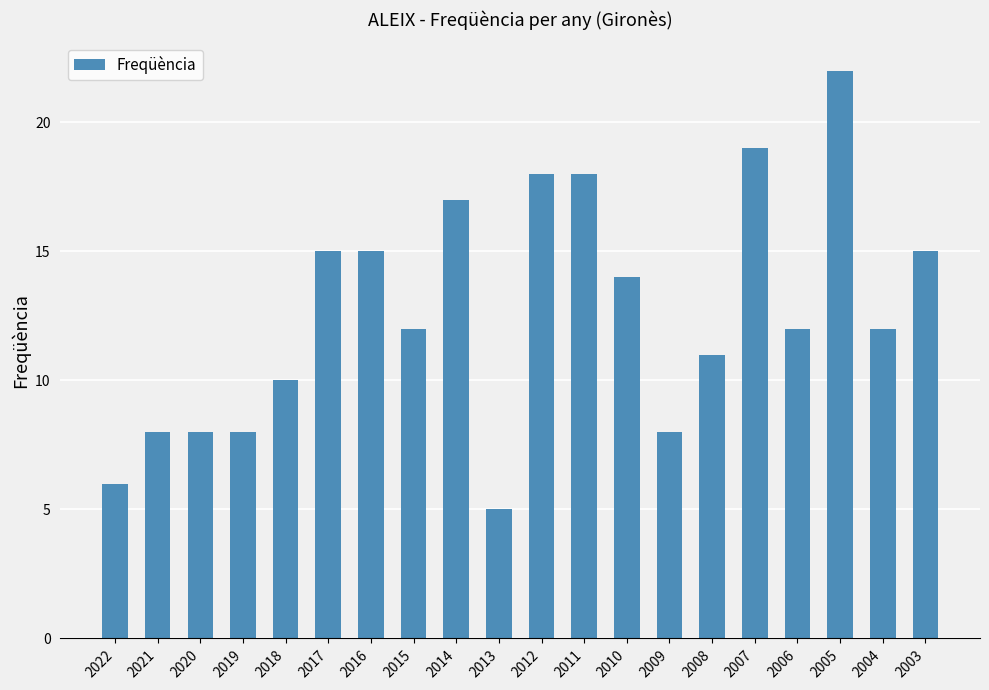

Is it true that the value at 2009 is 5?

False